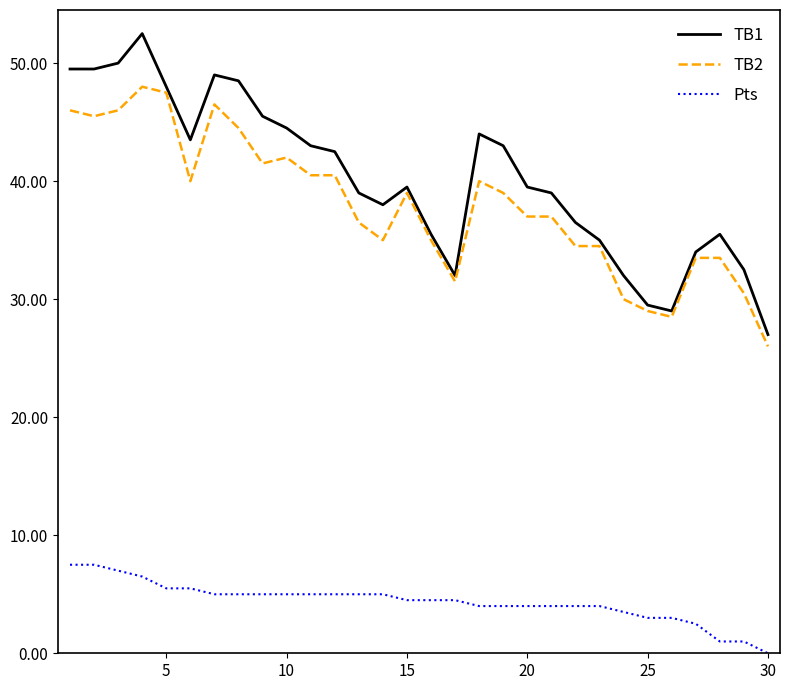

What is the difference between the maximum and minimum values in the TB1 series?

25.5